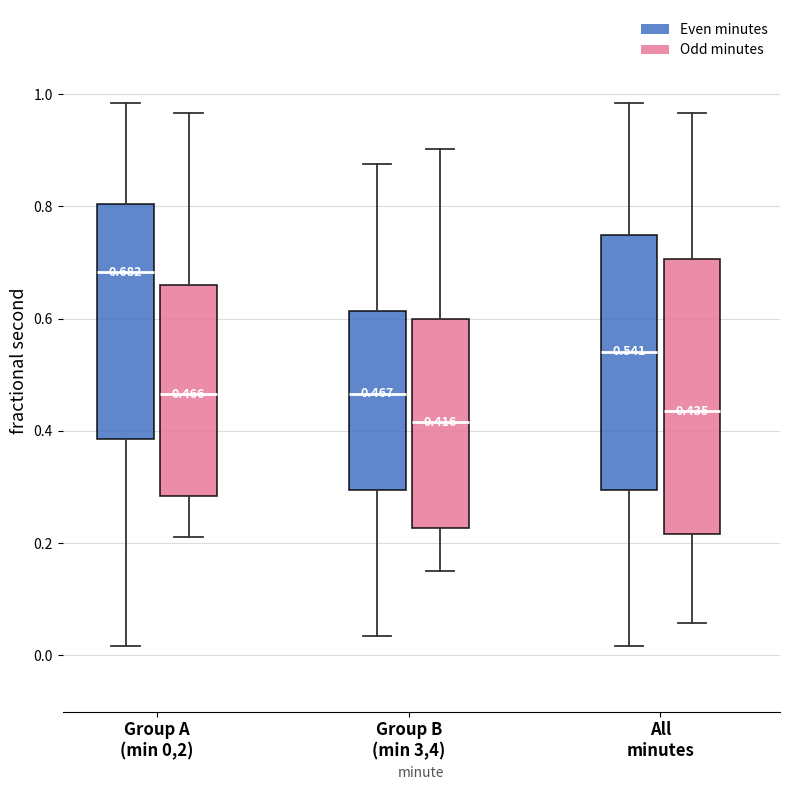

Which box is the tallest, from its lower edge to its upper edge?

All minutes (Odd minutes)